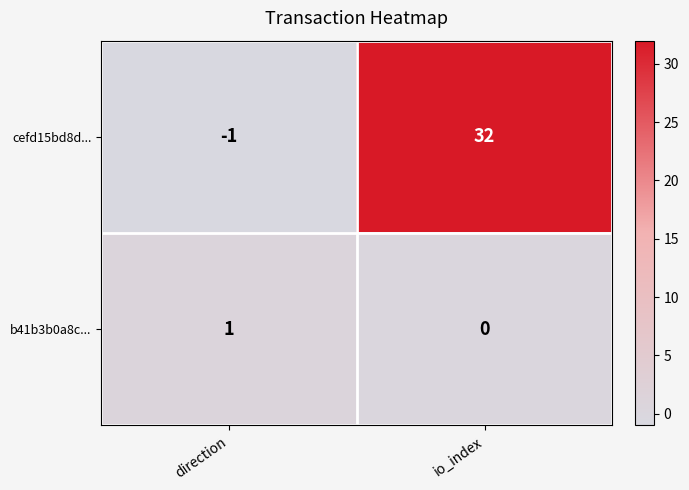

List the series in order of their peak value, lowest first.

b41b3b0a8c..., cefd15bd8d...